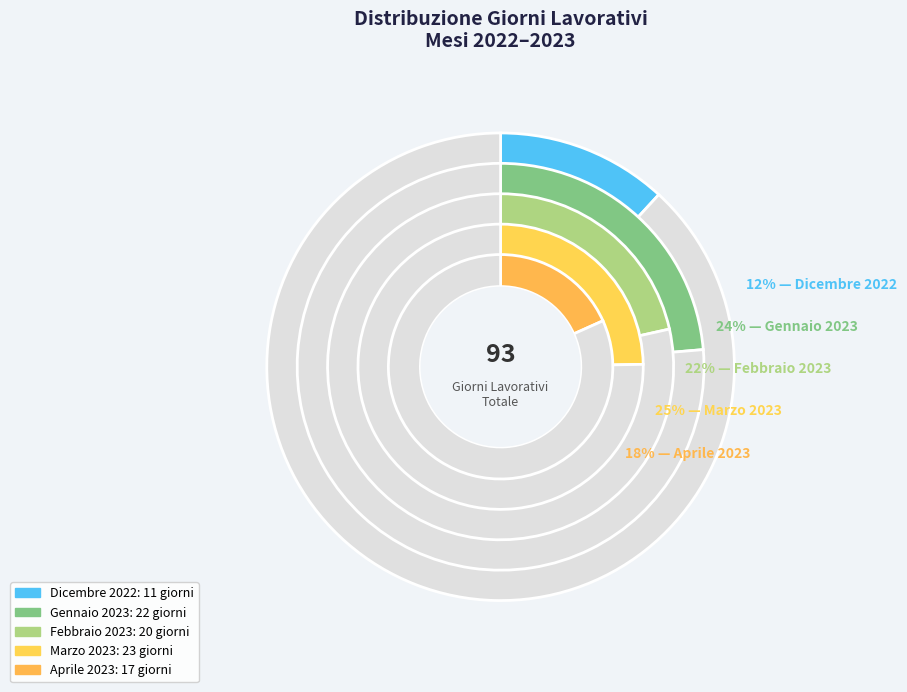

What is the largest slice in the pie chart?

Marzo 2023